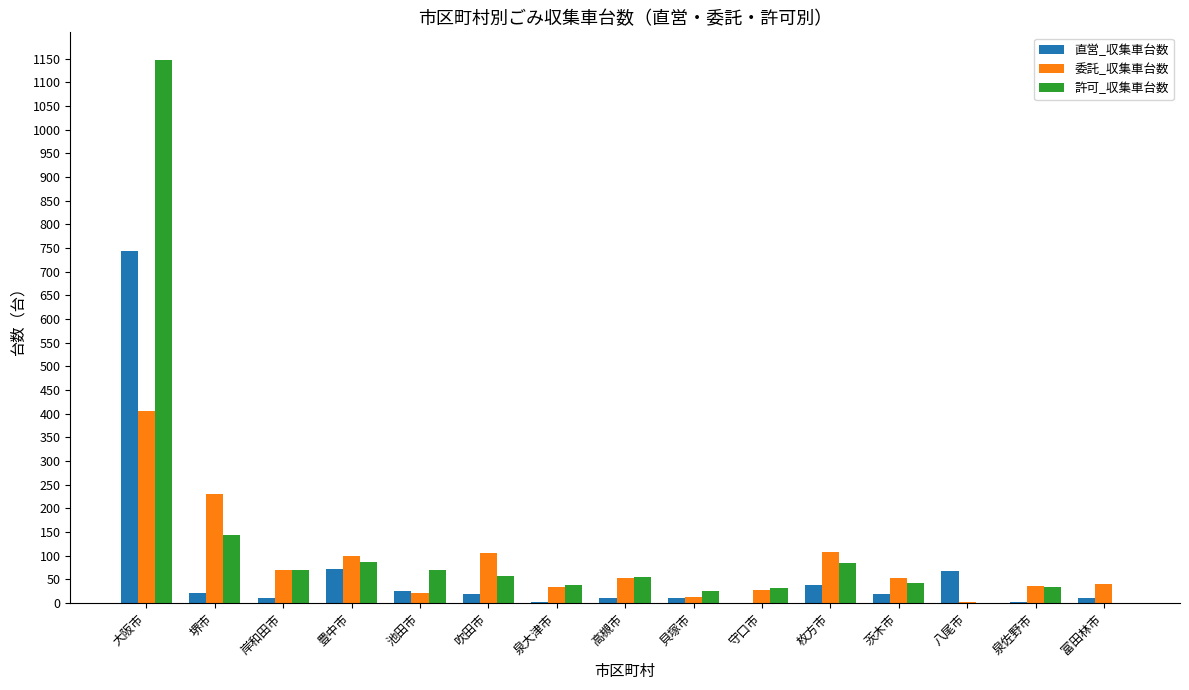

Which label corresponds to the largest value in the chart?

大阪市